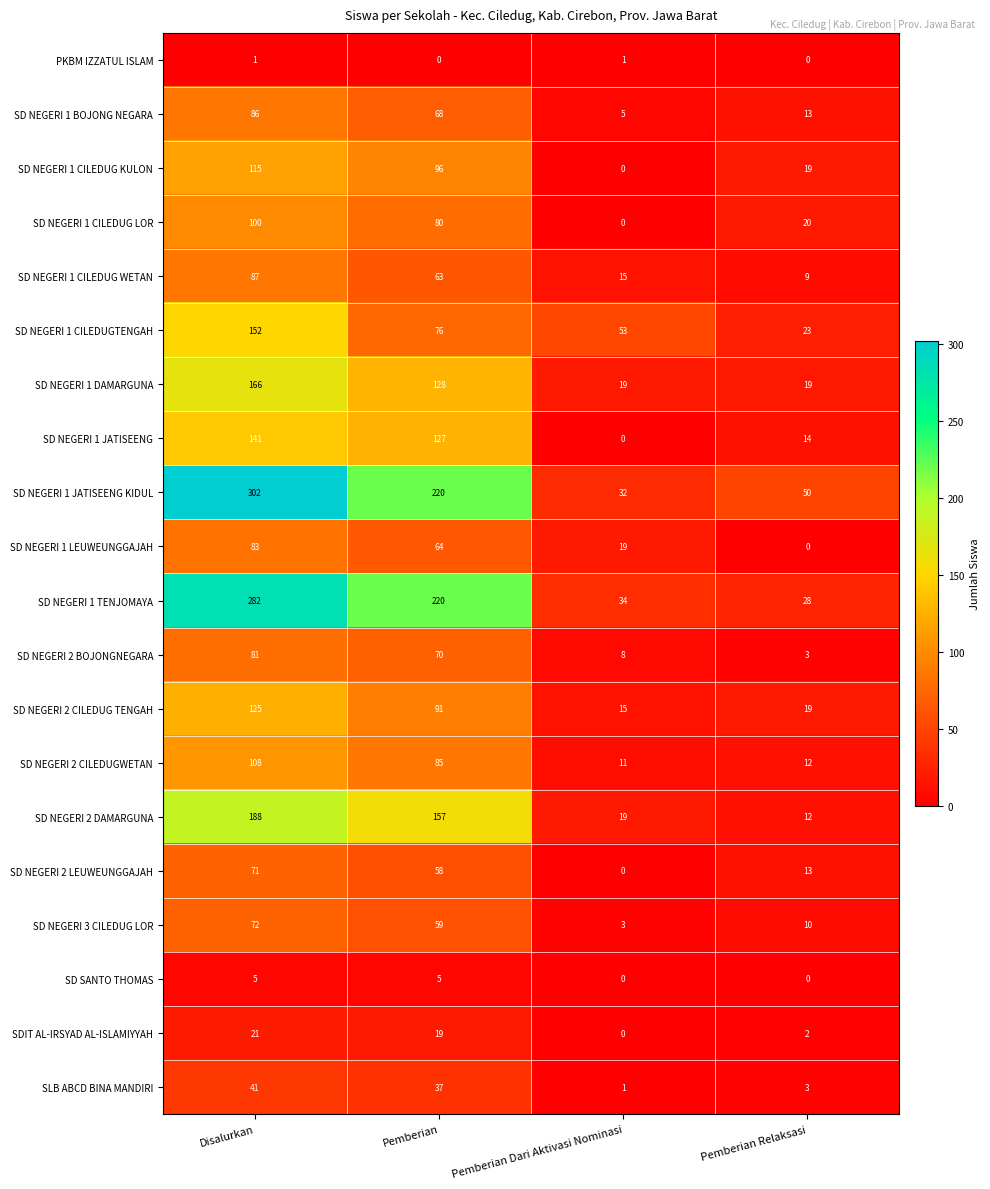

How many categories are shown in the chart?

4